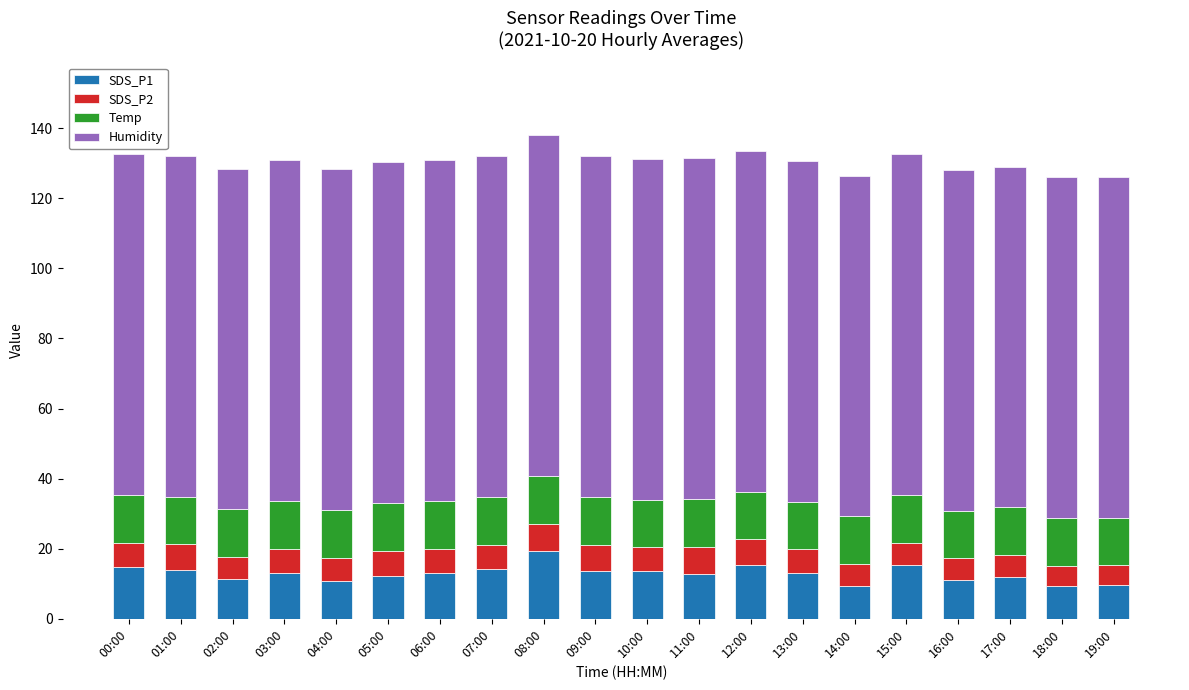

What is the total value across all series at 17:00?

129.1